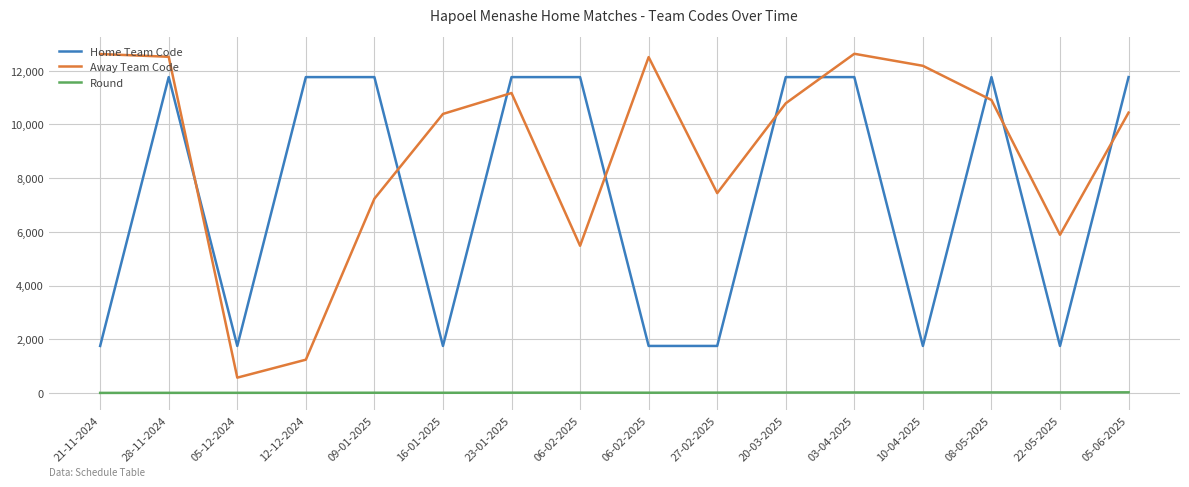

How many lines are shown in the chart?

3